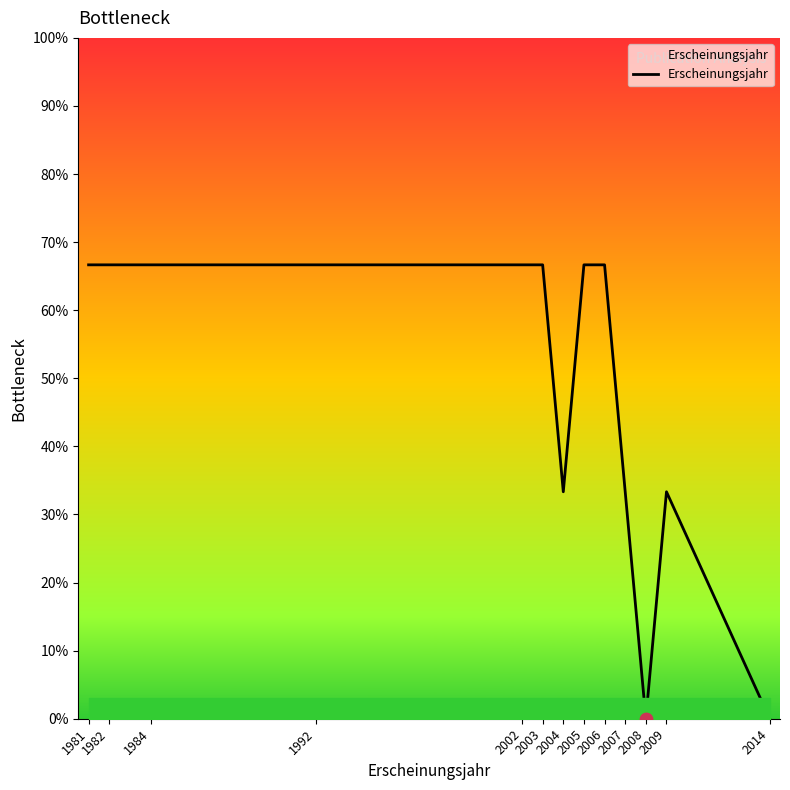

Which has a higher value, 2003 or 1981?

2003